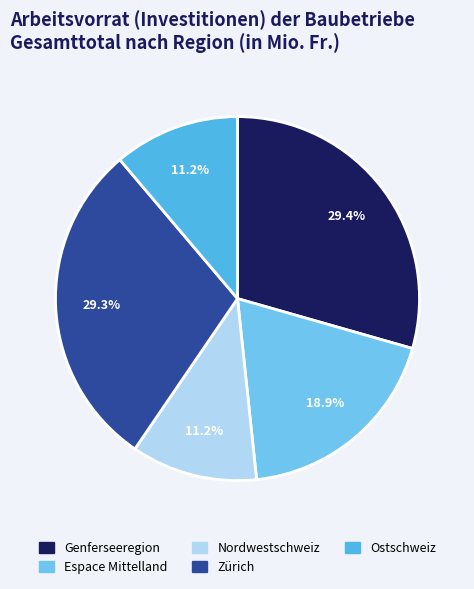

To the nearest percent, what is the combined percentage of Genferseeregion and Nordwestschweiz?

41%